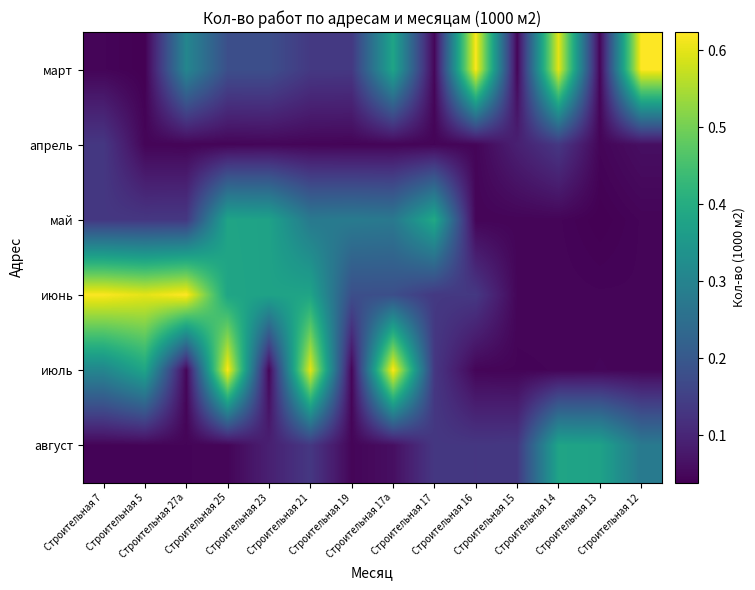

Reading left to right, transcribe all the data shown in this chart.

март: Строительная 7=0.0	Строительная 5=0.0	Строительная 27а=0.3	Строительная 25=0.2	Строительная 23=0.2	Строительная 21=0.1	Строительная 19=0.1	Строительная 17а=0.4	Строительная 17=0.0	Строительная 16=0.6	Строительная 15=0.0	Строительная 14=0.6	Строительная 13=0.0	Строительная 12=0.6
апрель: Строительная 7=0.1	Строительная 5=0.0	Строительная 27а=0.0	Строительная 25=0.0	Строительная 23=0.0	Строительная 21=0.0	Строительная 19=0.0	Строительная 17а=0.0	Строительная 17=0.0	Строительная 16=0.0	Строительная 15=0.1	Строительная 14=0.1	Строительная 13=0.0	Строительная 12=0.1
май: Строительная 7=0.1	Строительная 5=0.1	Строительная 27а=0.1	Строительная 25=0.4	Строительная 23=0.4	Строительная 21=0.3	Строительная 19=0.3	Строительная 17а=0.3	Строительная 17=0.4	Строительная 16=0.0	Строительная 15=0.0	Строительная 14=0.0	Строительная 13=0.0	Строительная 12=0.0
июнь: Строительная 7=0.6	Строительная 5=0.6	Строительная 27а=0.6	Строительная 25=0.4	Строительная 23=0.4	Строительная 21=0.4	Строительная 19=0.2	Строительная 17а=0.2	Строительная 17=0.1	Строительная 16=0.1	Строительная 15=0.0	Строительная 14=0.0	Строительная 13=0.0	Строительная 12=0.0
июль: Строительная 7=0.3	Строительная 5=0.4	Строительная 27а=0.0	Строительная 25=0.6	Строительная 23=0.0	Строительная 21=0.6	Строительная 19=0.0	Строительная 17а=0.6	Строительная 17=0.1	Строительная 16=0.0	Строительная 15=0.0	Строительная 14=0.0	Строительная 13=0.0	Строительная 12=0.0
август: Строительная 7=0.0	Строительная 5=0.0	Строительная 27а=0.0	Строительная 25=0.0	Строительная 23=0.1	Строительная 21=0.1	Строительная 19=0.0	Строительная 17а=0.1	Строительная 17=0.1	Строительная 16=0.1	Строительная 15=0.1	Строительная 14=0.4	Строительная 13=0.4	Строительная 12=0.3